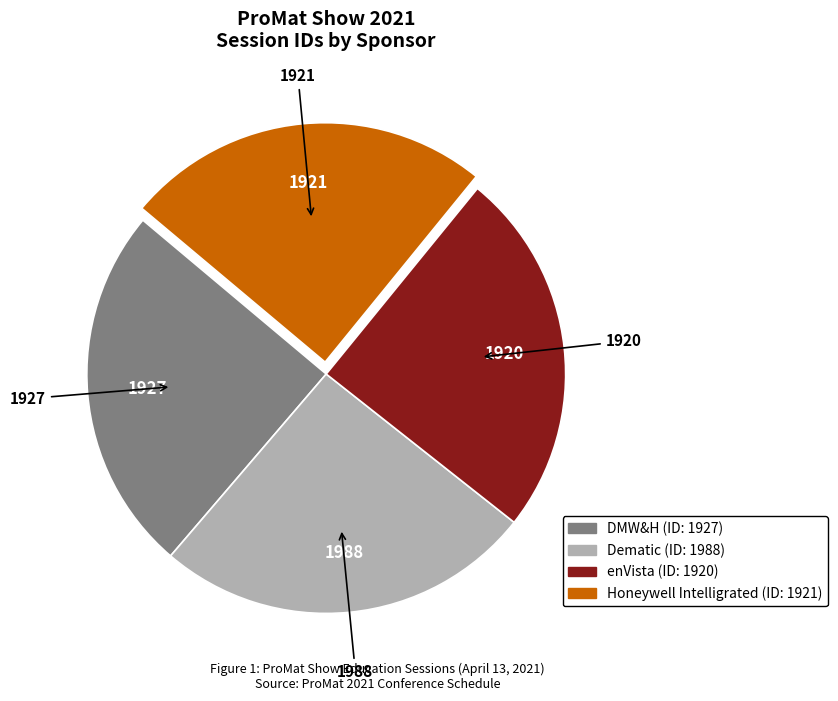

Combined, do Honeywell Intelligrated and DMW&H account for over 50%?

No